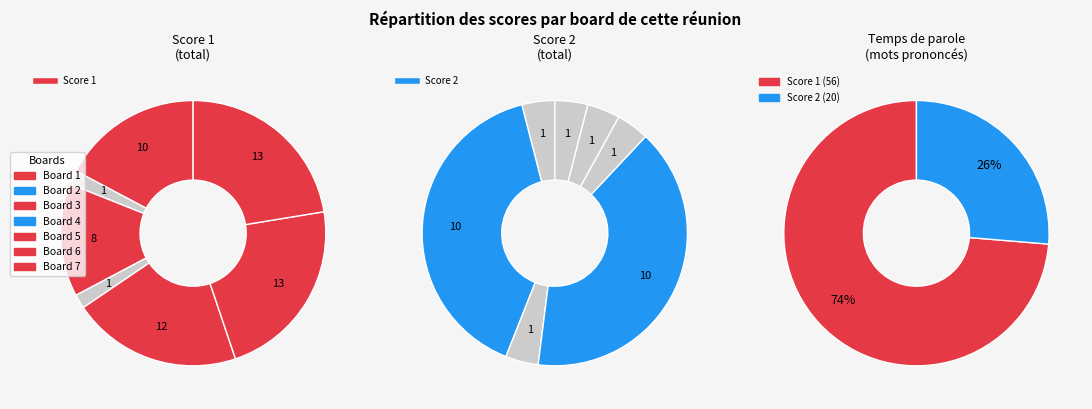

Is it true that 5 is 36% of the pie?

False